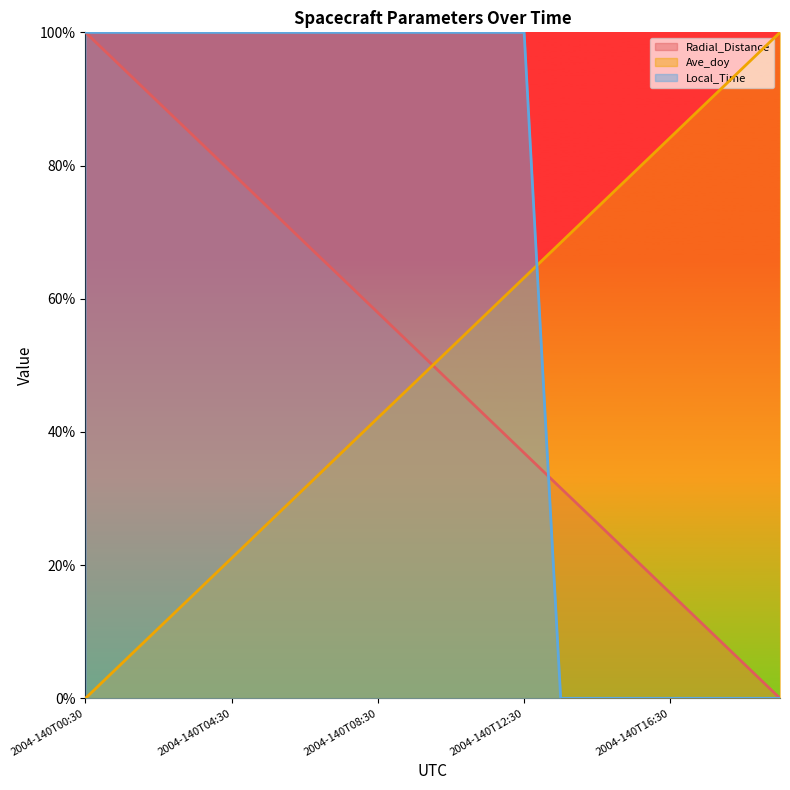

Where do Ave_doy and Local_Time first cross each other?

2004-140T12:30 and 2004-140T13:30